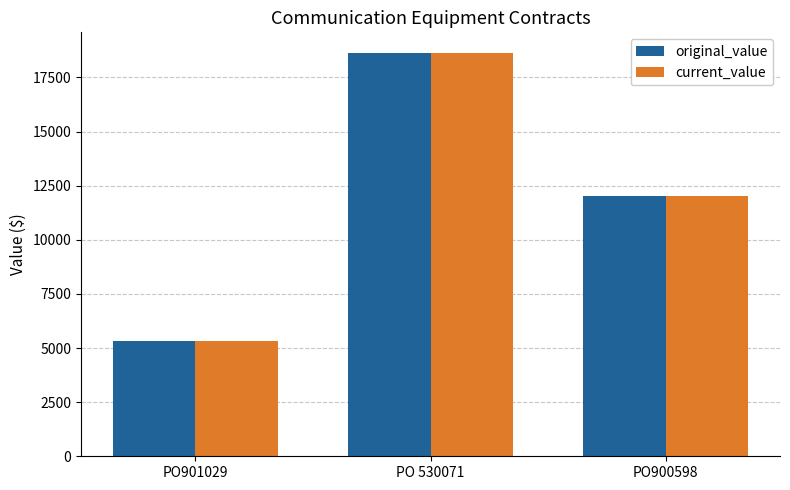

Does the chart contain stacked bars?

No